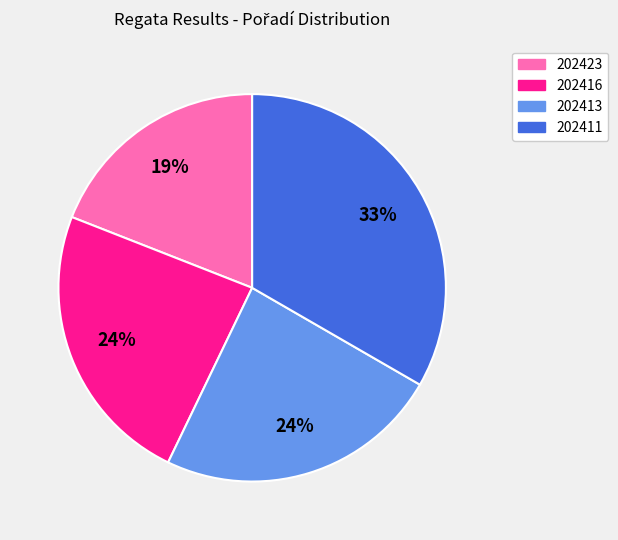

To the nearest percent, what is the combined percentage of 202413 and 202423?

43%